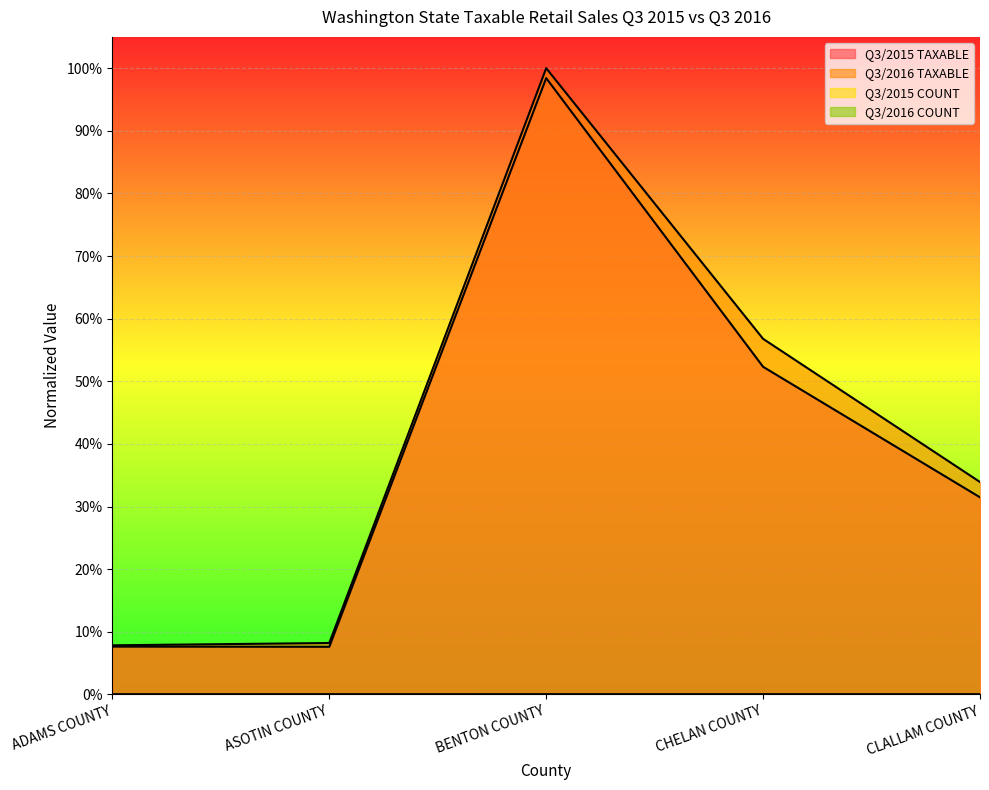

What is the average value of the Q3/2016 TAXABLE series?

0.4